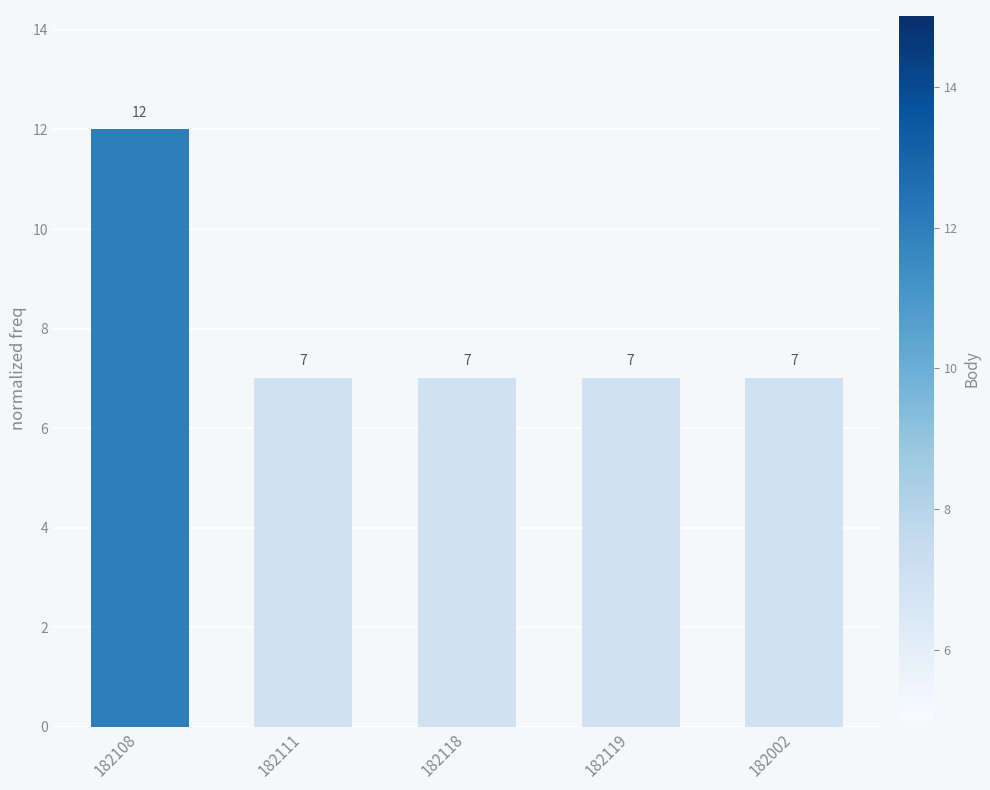

What is the label of the 5th bar from the right?

182108